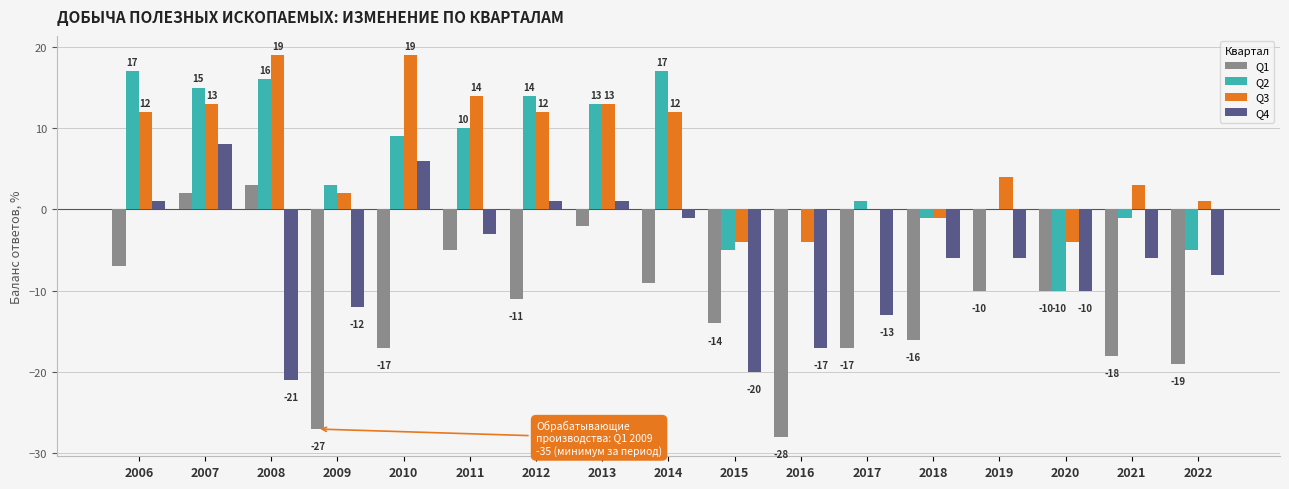

How many data points does each series have?

17